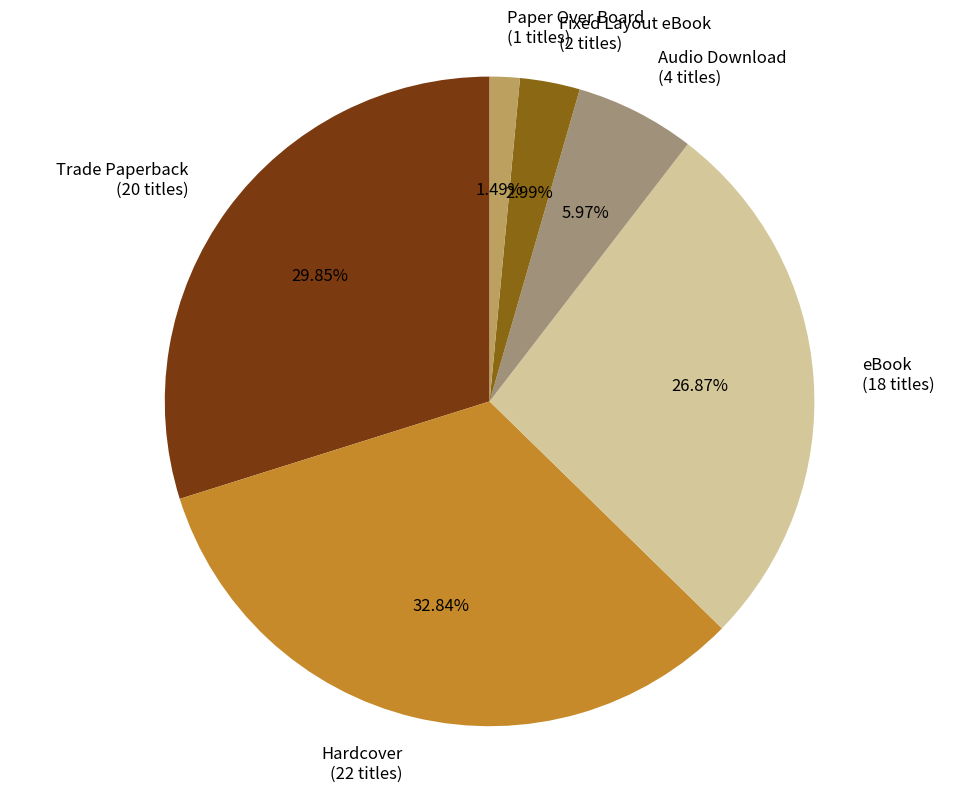

What is the total percentage of Trade Paperback and Audio Download?

35.8%